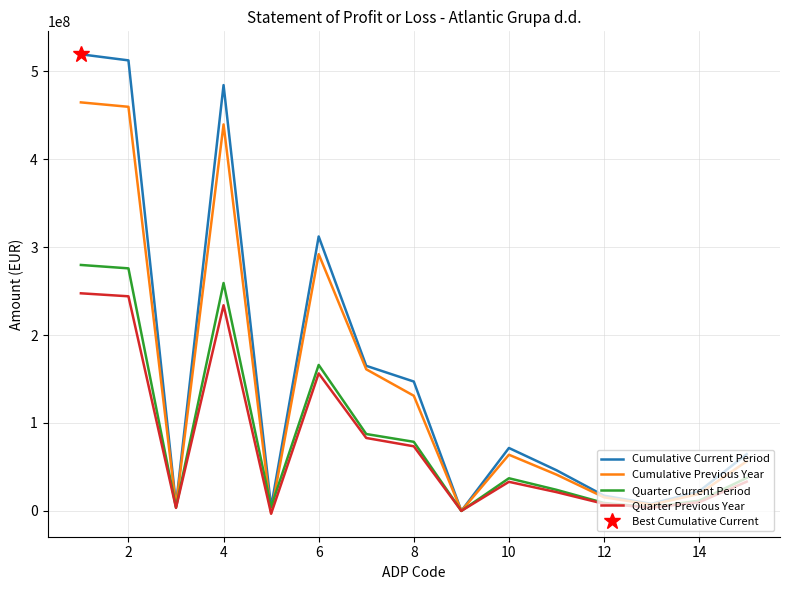

What is the highest value of the Cumulative Previous Year series?

464744012